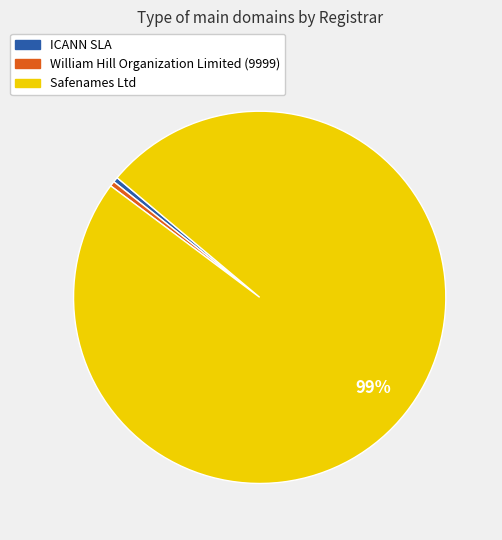

Combined, do William Hill Organization Limited (9999) and Safenames Ltd account for over 50%?

Yes